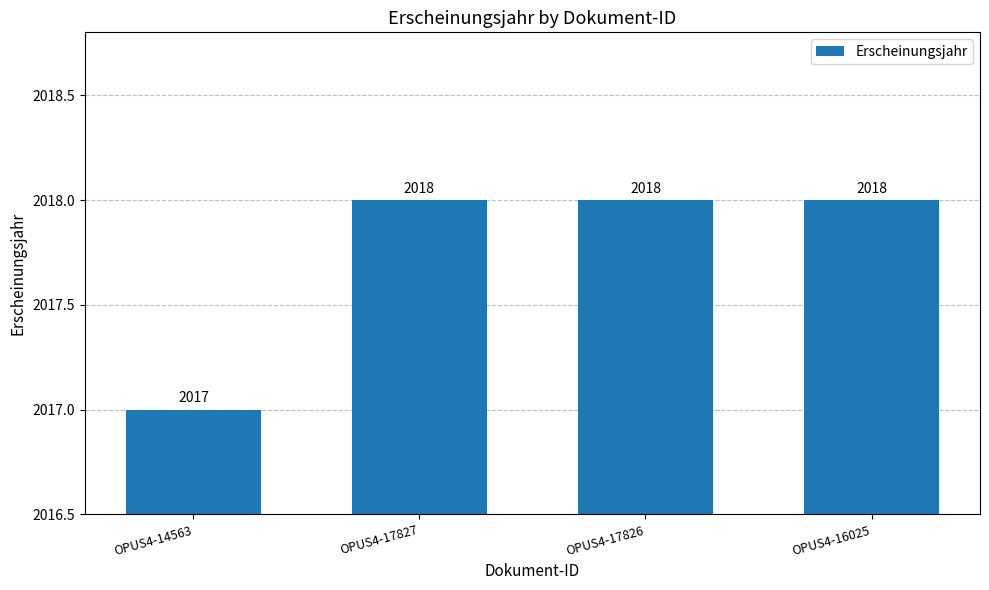

Reading left to right, transcribe all the data shown in this chart.

OPUS4-14563=2017	OPUS4-17827=2018	OPUS4-17826=2018	OPUS4-16025=2018